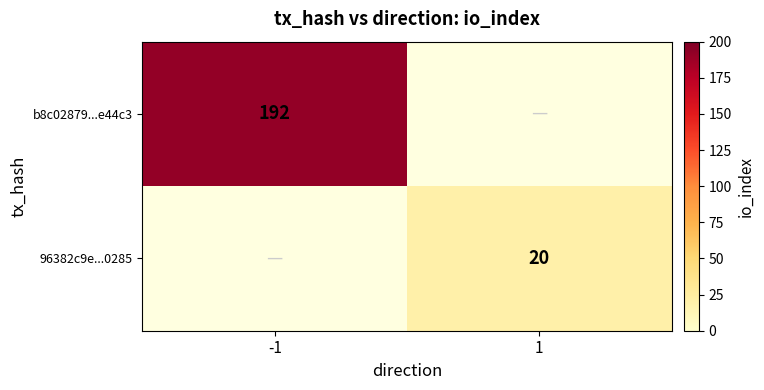

True or false: 96382c9e...0285 has a value of 5 at 1.

False